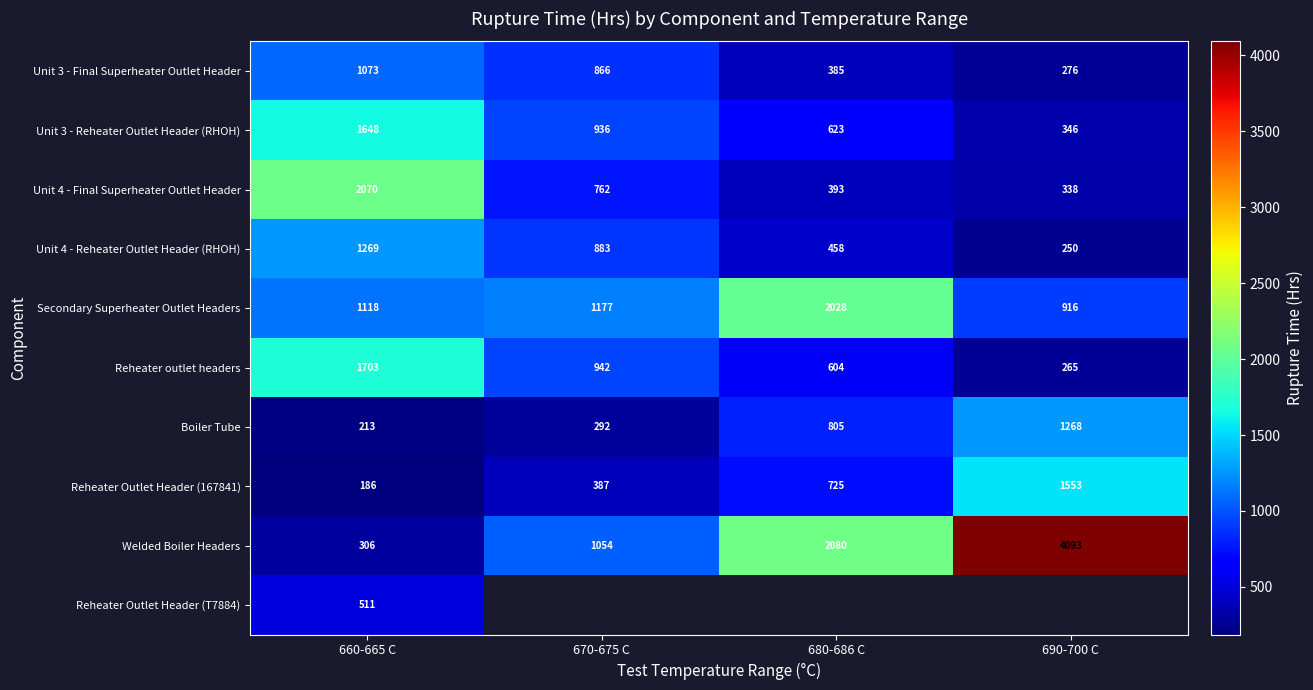

What is the sum of the Reheater Outlet Header (167841) values at 680-686 C and 690-700 C?

2278